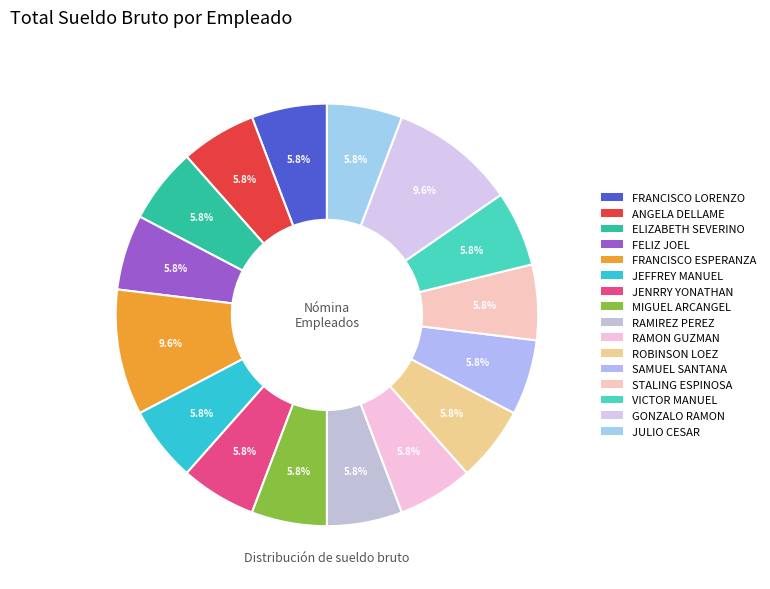

Does any single category account for the majority?

No